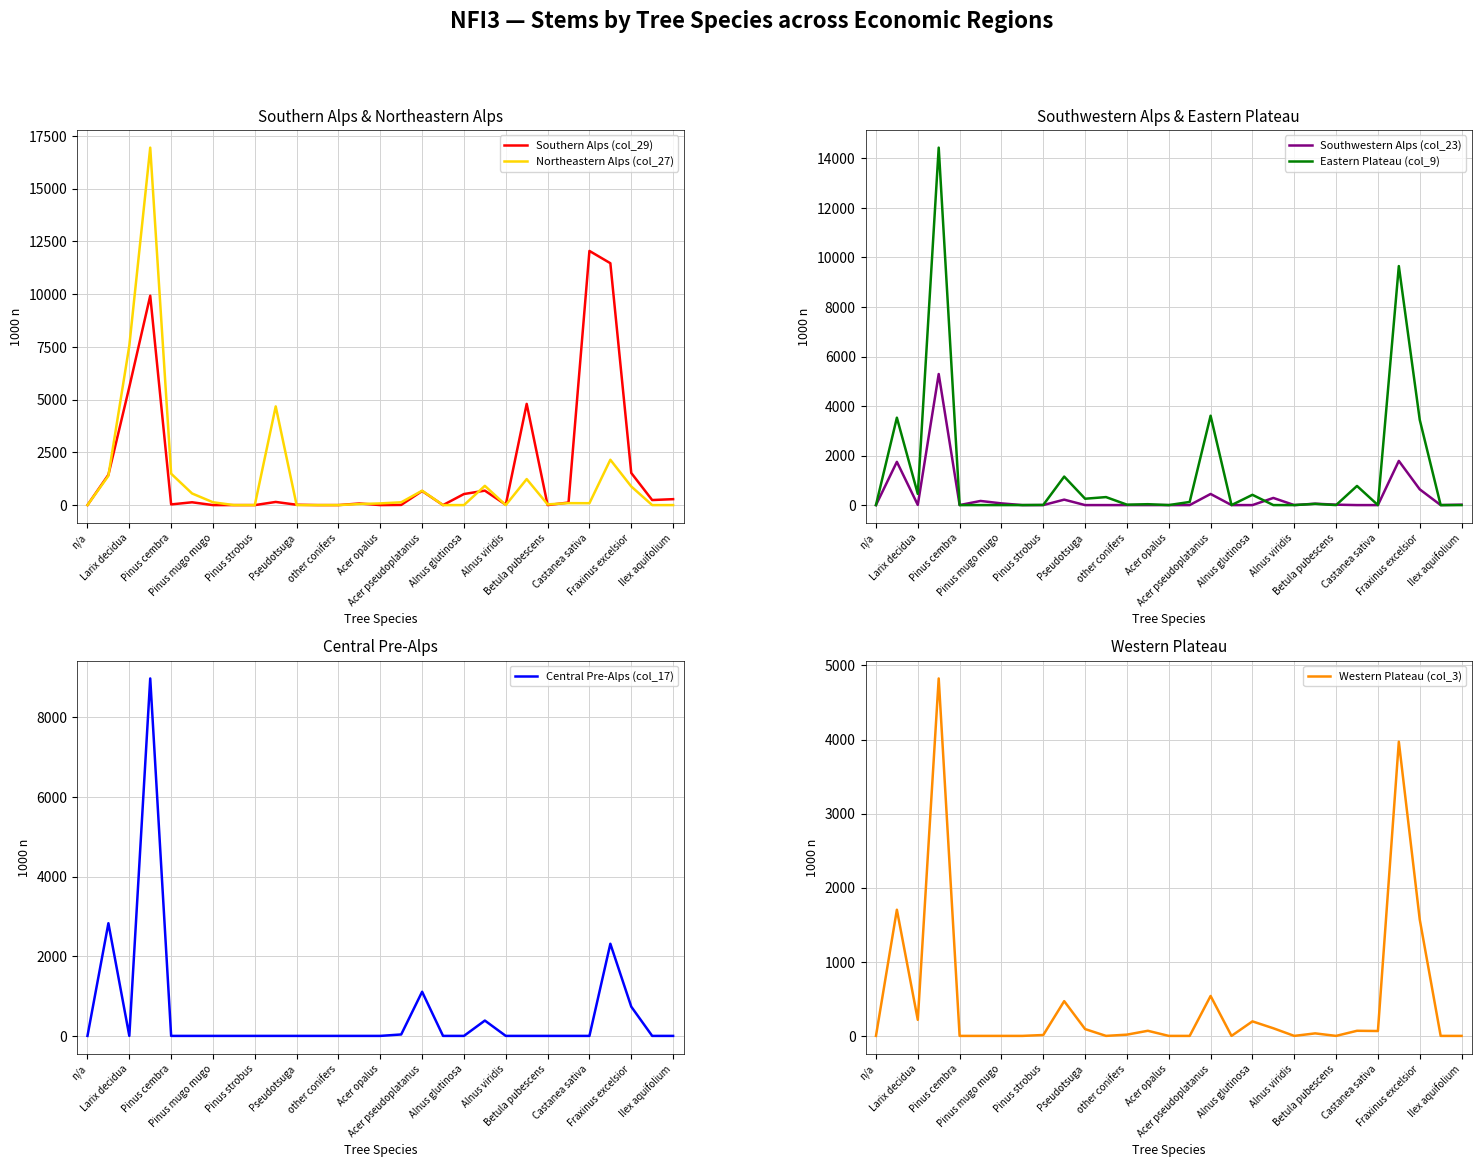

What is the total value across all series at 19?

2375